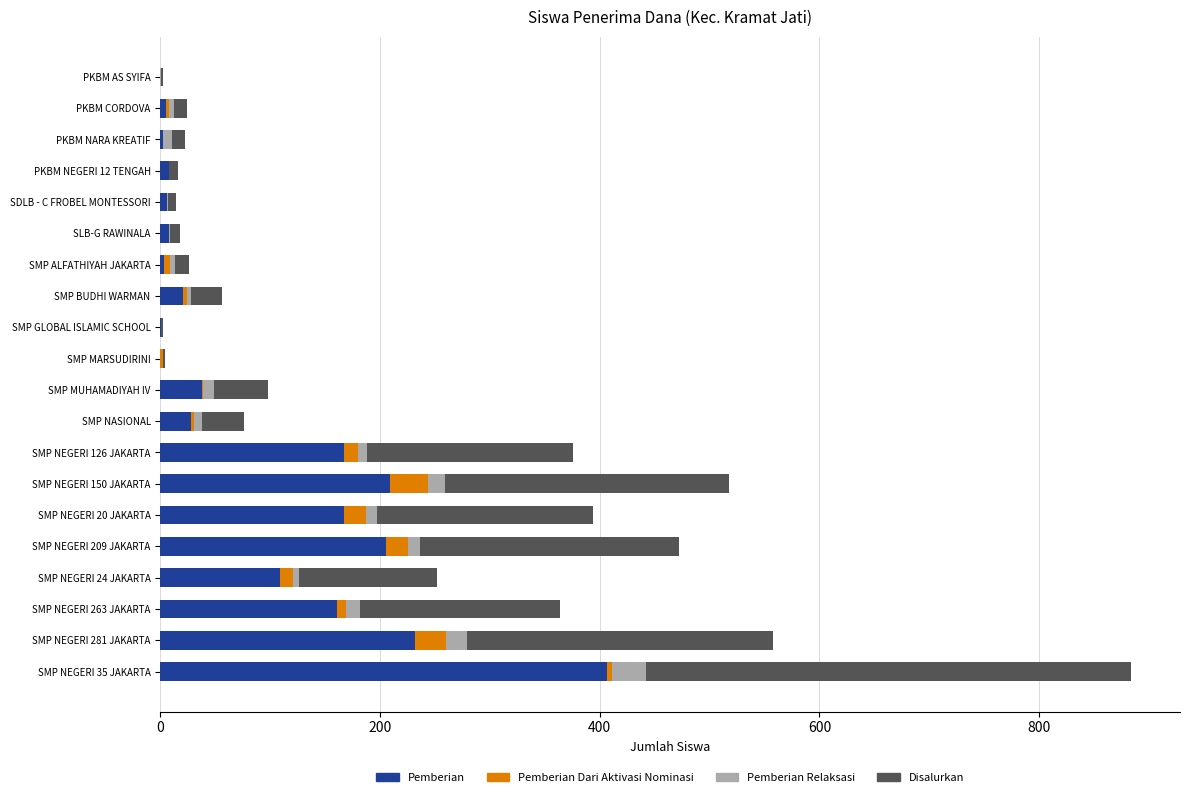

Which category has the highest value in the Pemberian series?

SMP NEGERI 35 JAKARTA